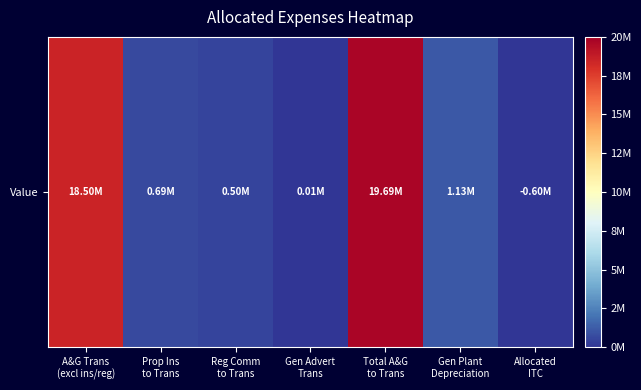

Rank the categories by value from highest to lowest.

Total A&G
to Trans, A&G Trans
(excl ins/reg), Gen Plant
Depreciation, Prop Ins
to Trans, Reg Comm
to Trans, Gen Advert
Trans, Allocated
ITC